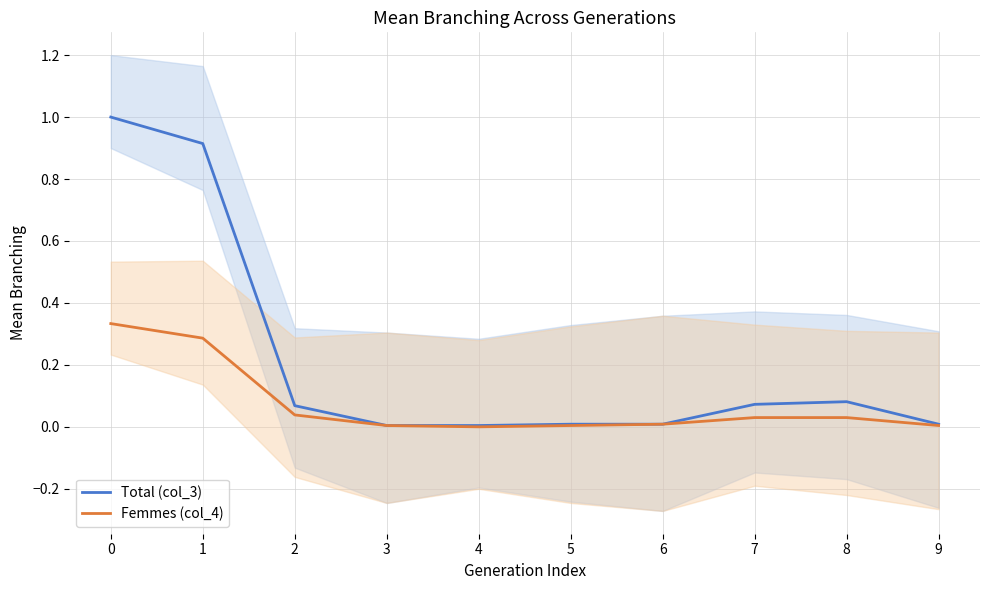

What is the average value of the Total (col_3) series?

0.2